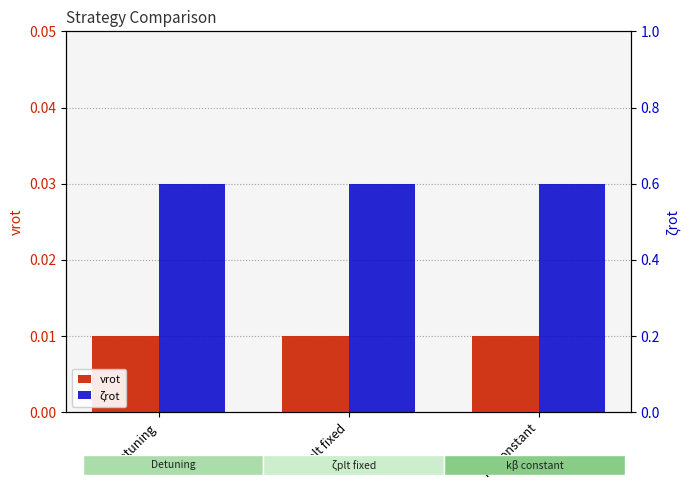

What is the label of the 1st bar from the left?

Detuning